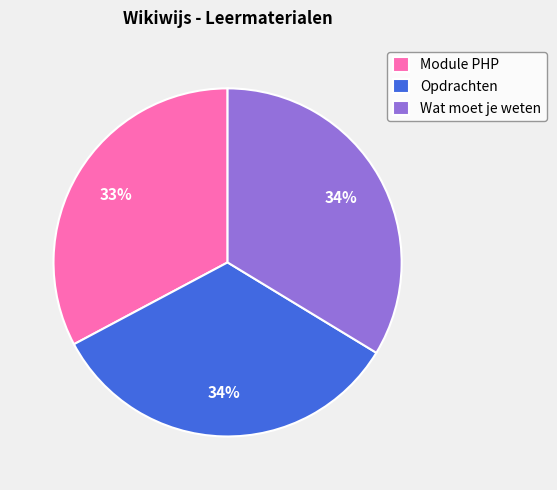

Does any single category account for the majority?

No